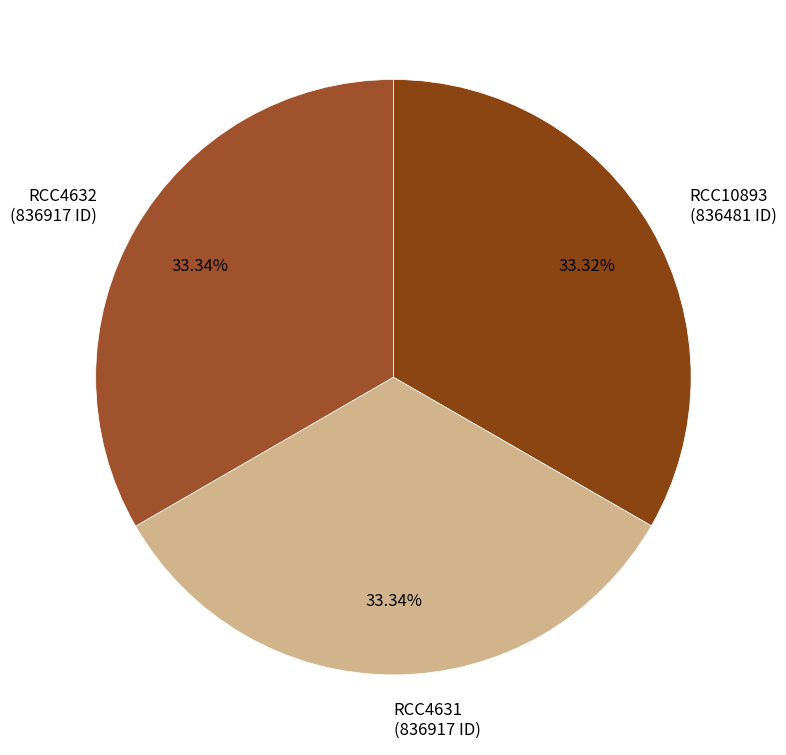

Is RCC4632 the majority of the pie?

No